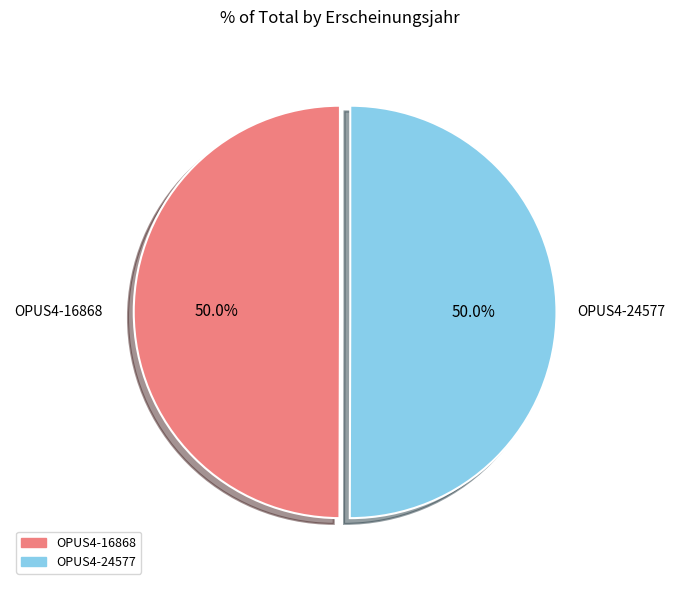

How many segments does this pie chart have?

2